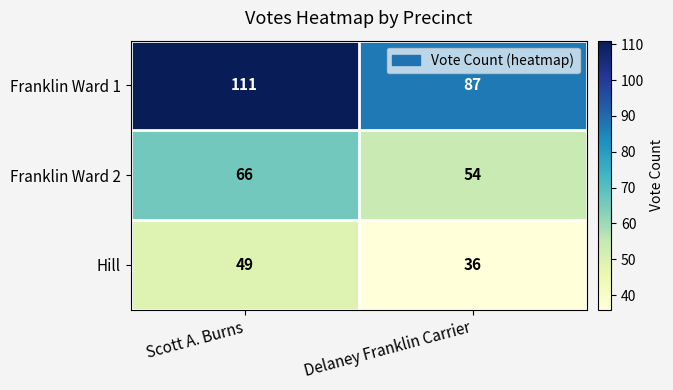

What is the total value across all series at Scott A. Burns?

226